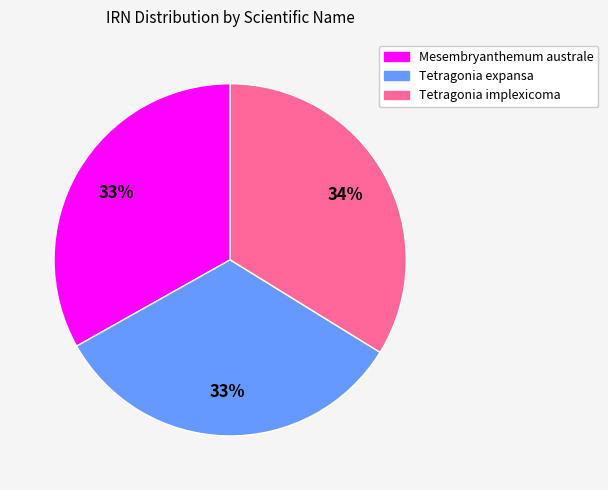

The Tetragonia implexicoma slice represents 34% of the pie. True or false?

True